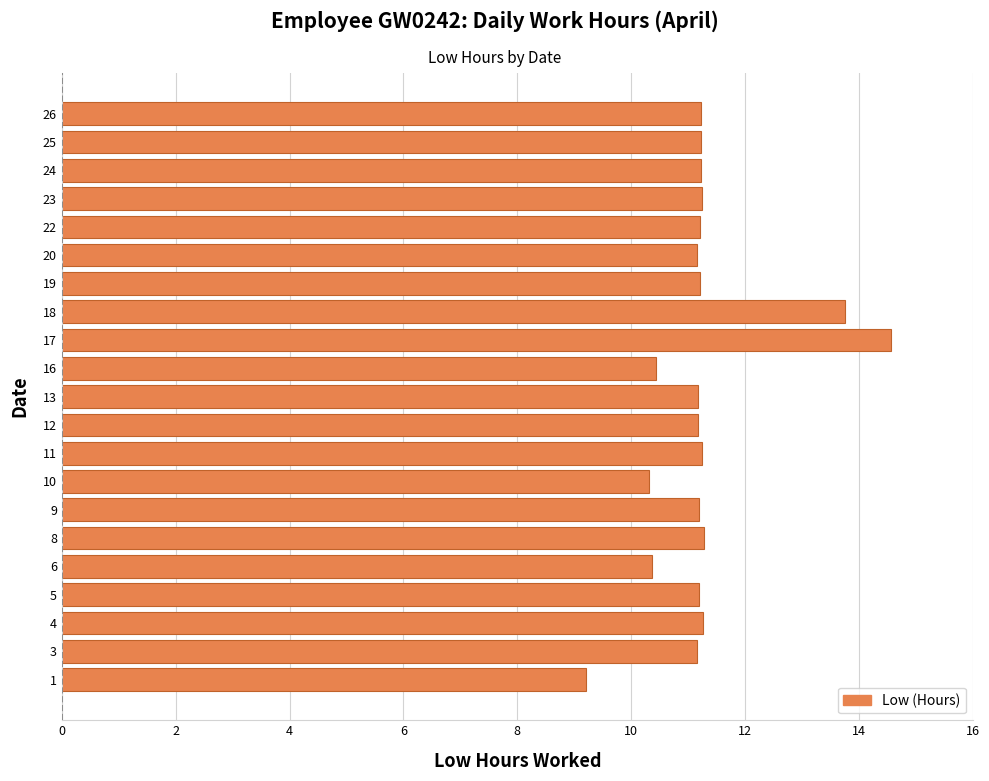

What is the greatest value displayed?

14.6